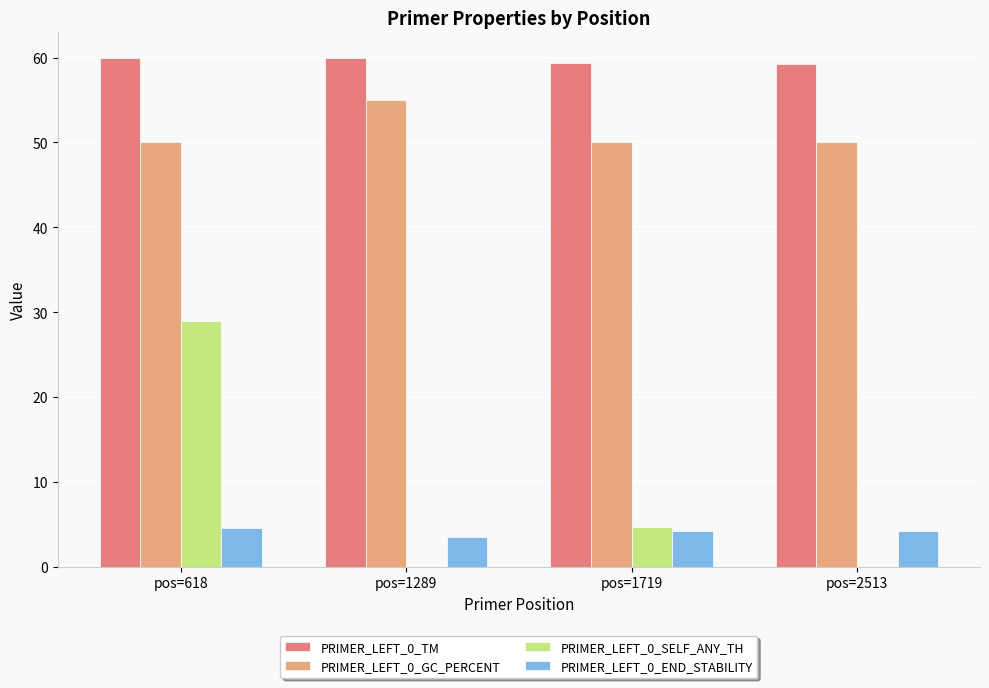

Is the value of PRIMER_LEFT_0_TM at pos=2513 greater than the value of PRIMER_LEFT_0_SELF_ANY_TH at pos=2513?

Yes